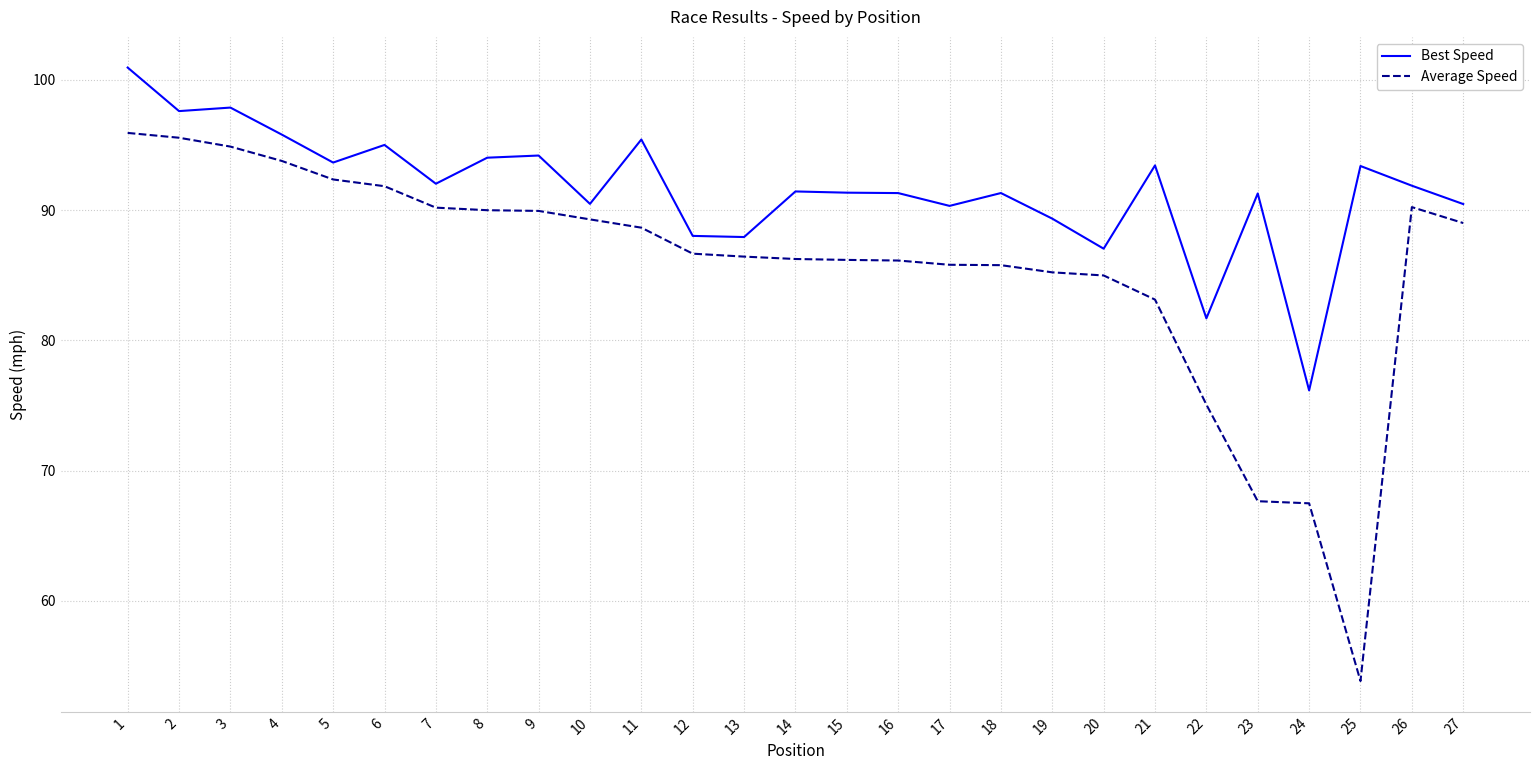

Is the value of Average Speed at 6 greater than the value of Best Speed at 20?

Yes